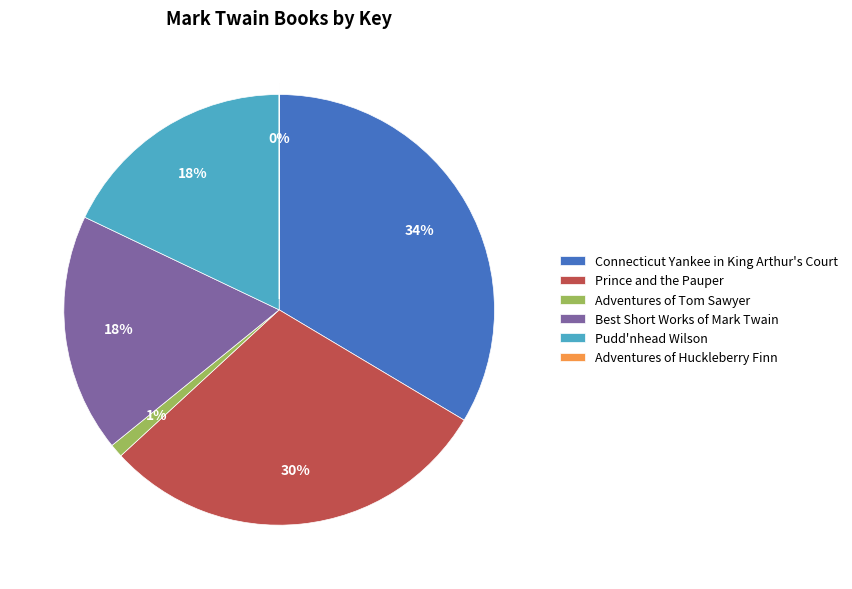

Which has a higher value, Adventures of Tom Sawyer or Pudd'nhead Wilson?

Pudd'nhead Wilson